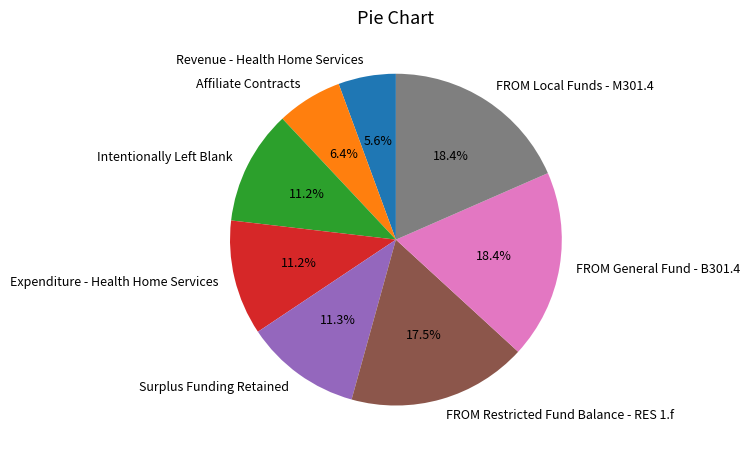

To the nearest percent, what is the difference between the Surplus Funding Retained and FROM Restricted Fund Balance - RES 1.f slice percentages?

6%